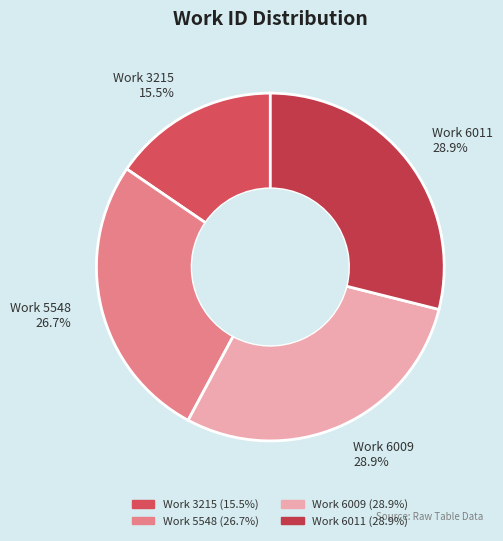

Is Work 6011 28.9% the majority of the pie?

No